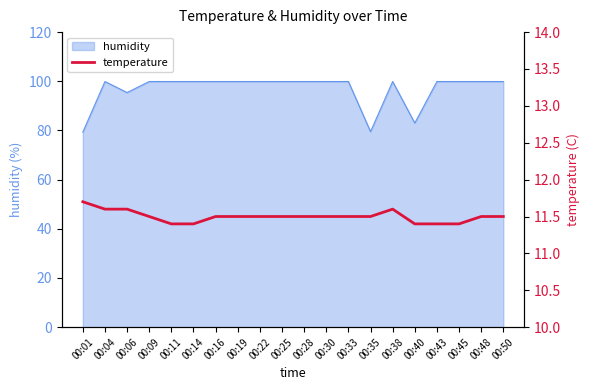

The value of humidity at 00:25 is 145.6. True or false?

False